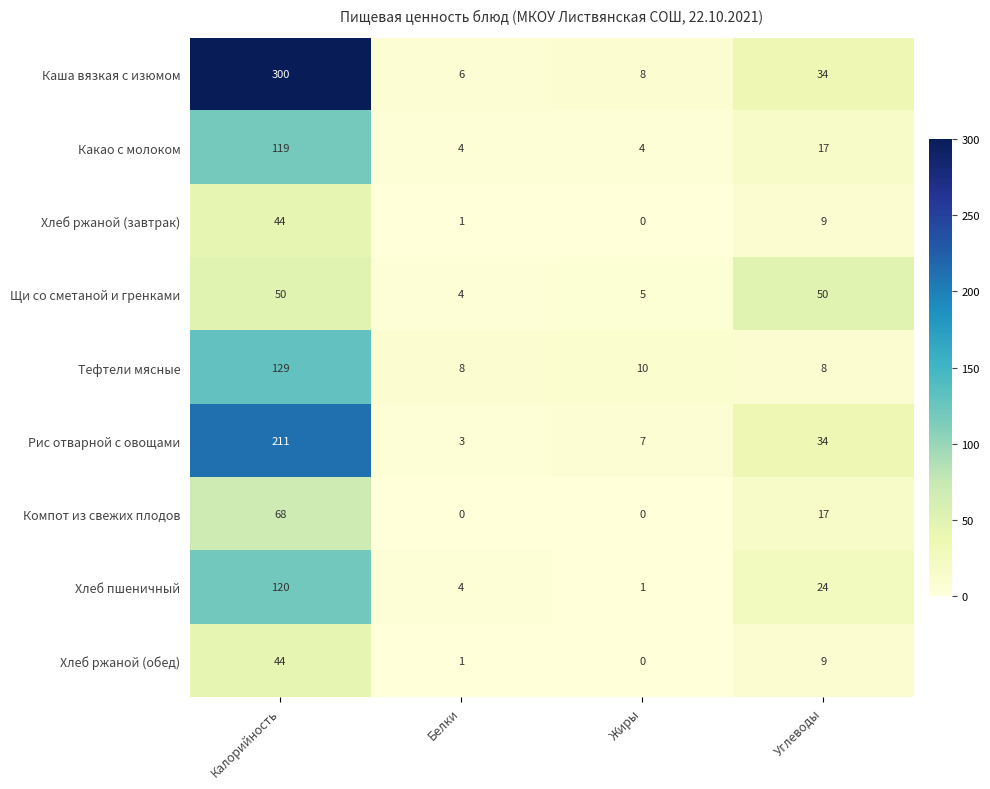

Rank the categories by Хлеб ржаной (обед) value from lowest to highest.

Жиры, Белки, Углеводы, Калорийность